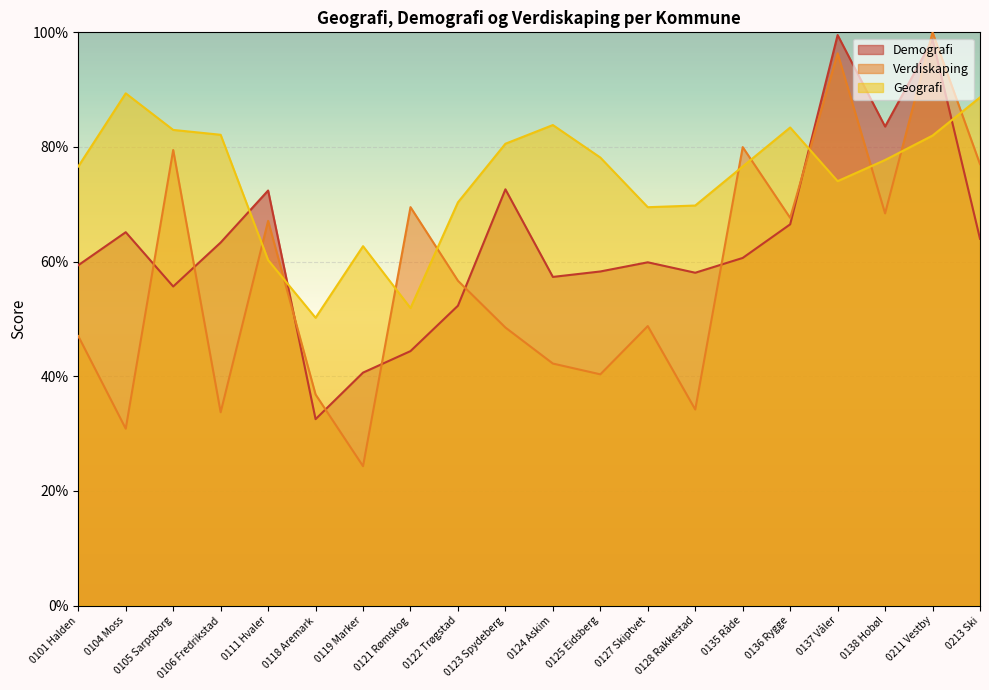

Rank the series by their average value, from lowest to highest.

Verdiskaping, Demografi, Geografi